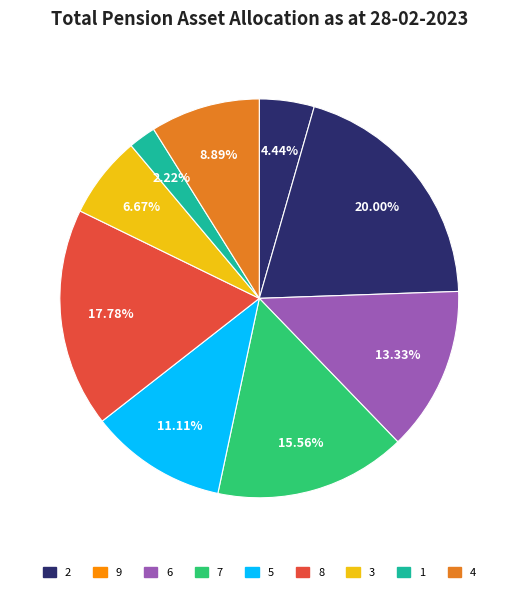

Combined, do 9 and 2 account for over 50%?

No